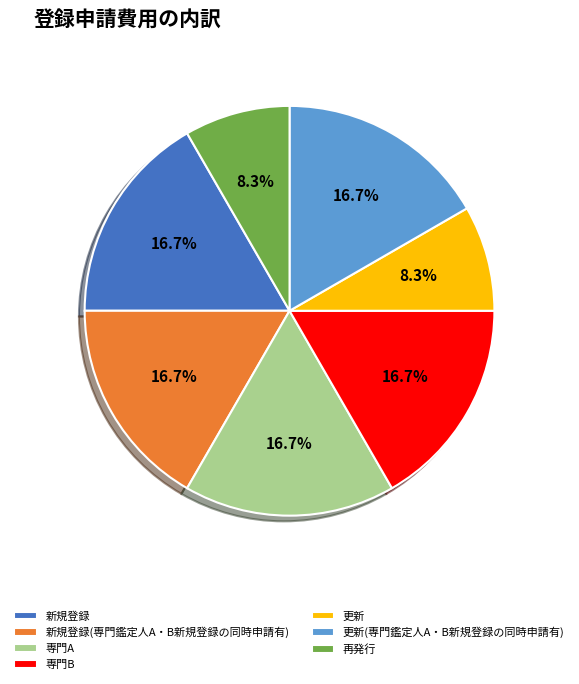

What portion of the pie excludes 再発行?

91.7%